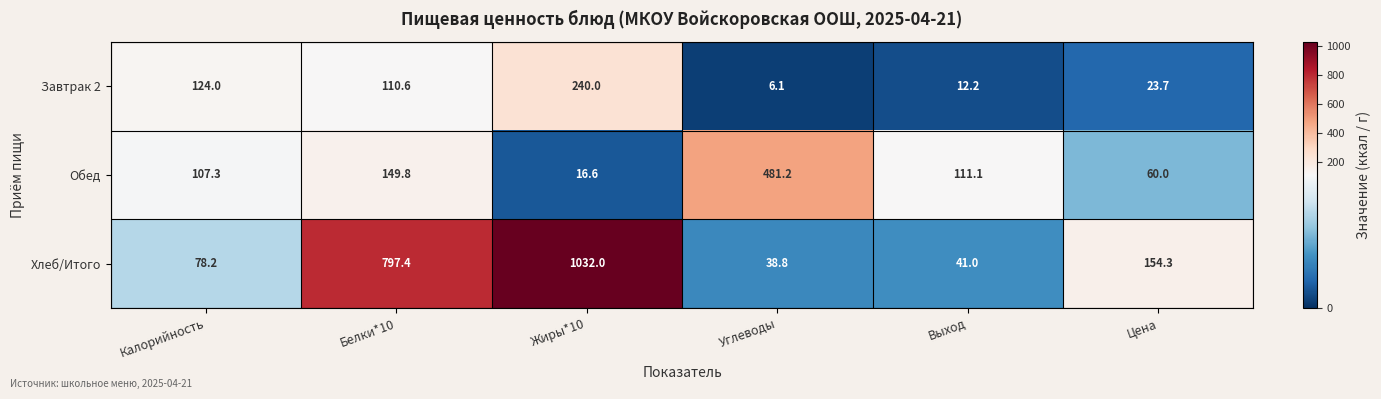

Reading left to right, list all the values displayed in this chart.

Завтрак 2: 124.0	110.6	240.0	6.1	12.2	23.7
Обед: 107.3	149.8	16.6	481.2	111.1	60.0
Хлеб/Итого: 78.2	797.4	1032.0	38.8	41.0	154.3